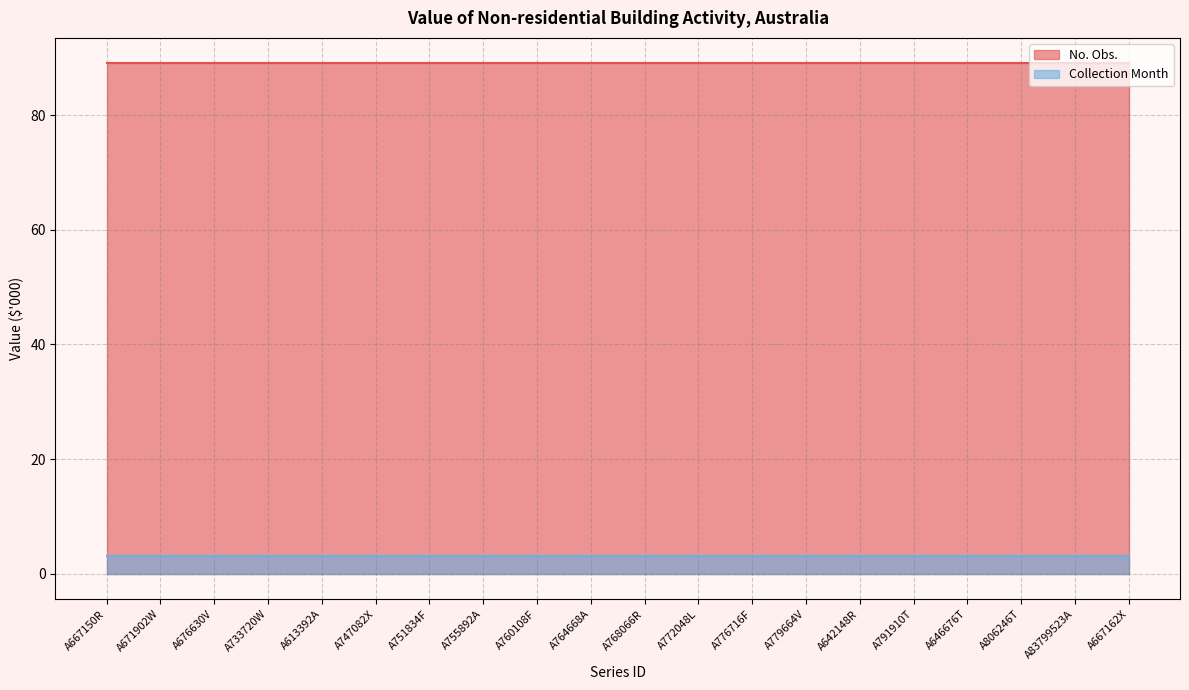

Reading right to left, list all the values displayed in this chart.

No. Obs.: 89	89	89	89	89	89	89	89	89	89	89	89	89	89	89	89	89	89	89	89
Collection Month: 3	3	3	3	3	3	3	3	3	3	3	3	3	3	3	3	3	3	3	3